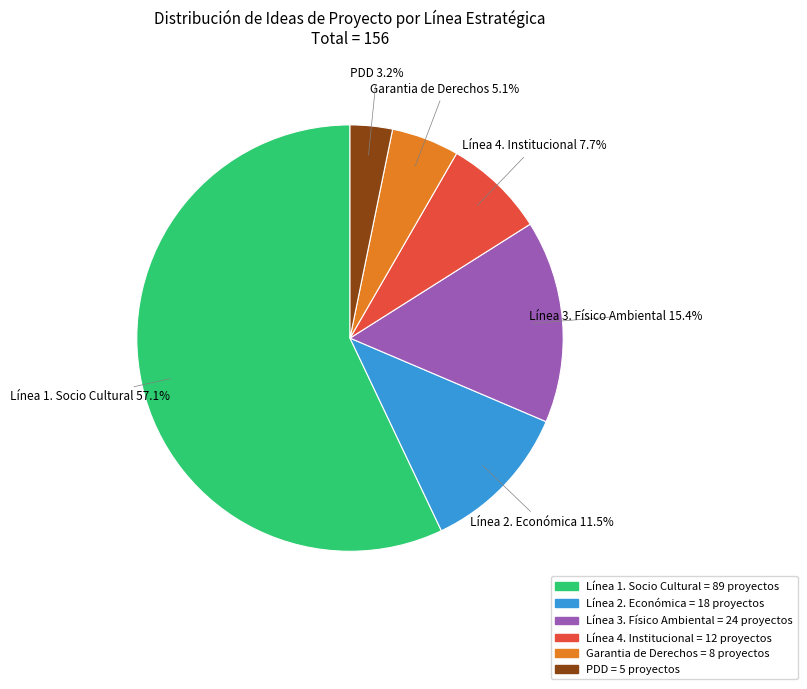

To the nearest percent, what is the combined percentage of Garantia de Derechos and Línea 1. Socio Cultural?

62%